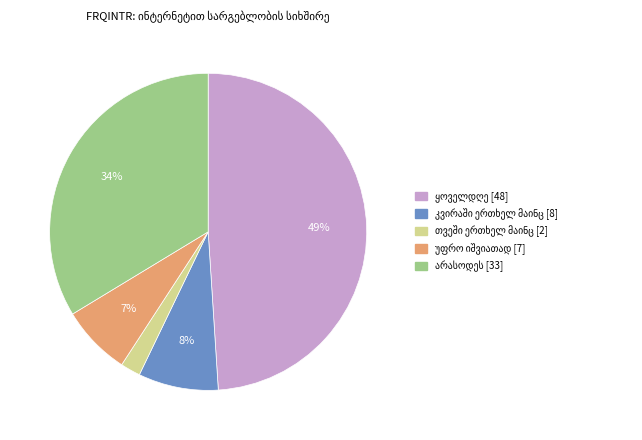

Is there a majority slice in this chart?

No